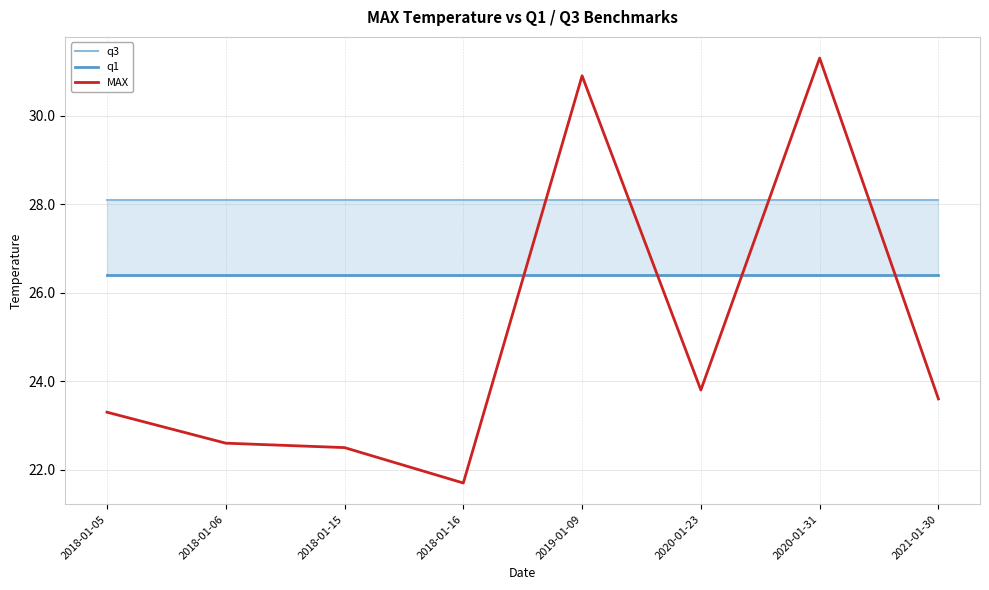

At which category is the sum across all series the highest?

2020-01-31